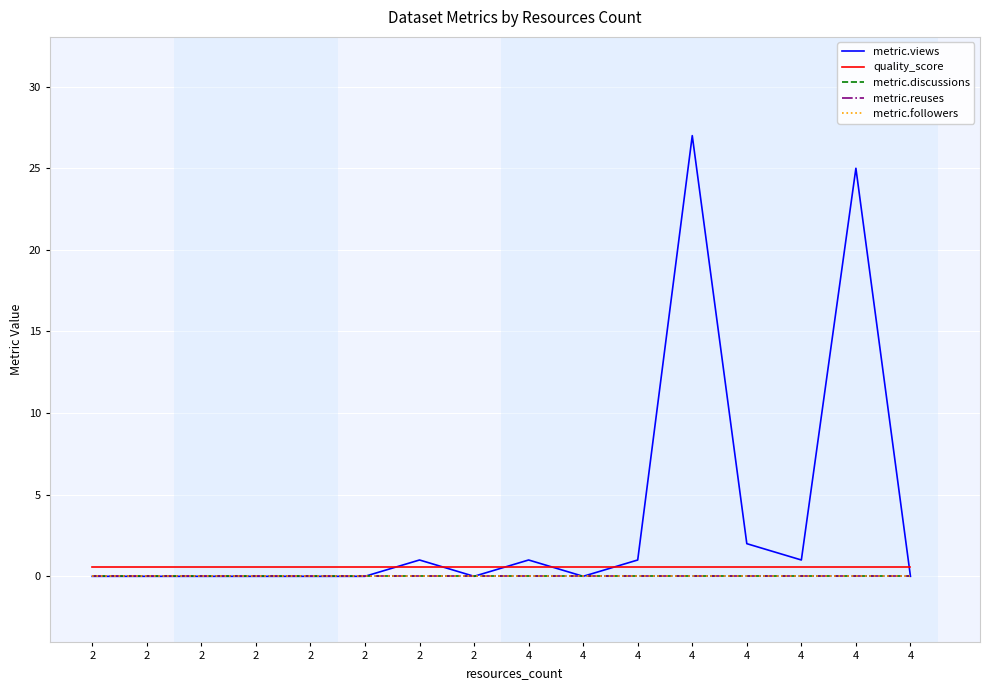

What is the lowest value of the quality_score series?

0.6